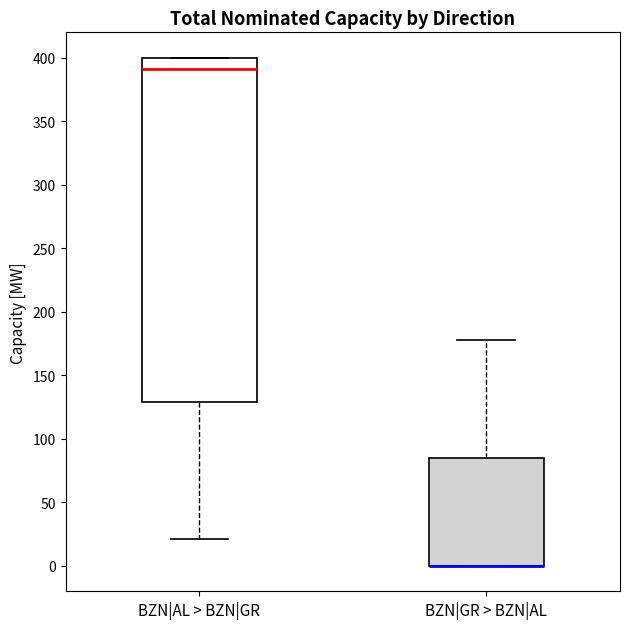

Reading left to right, read every box against the y-axis: the position of its median line, the range the box covers, and the ends of its whiskers. The values are not printed on the chart, so give them approximately, as read against the axis.

BZN|AL > BZN|GR: median 390, box 130 to 400, whiskers 20 to 400
BZN|GR > BZN|AL: median 0 (drawn on the box's lower edge), box 0 to 85, whiskers 0 to 180